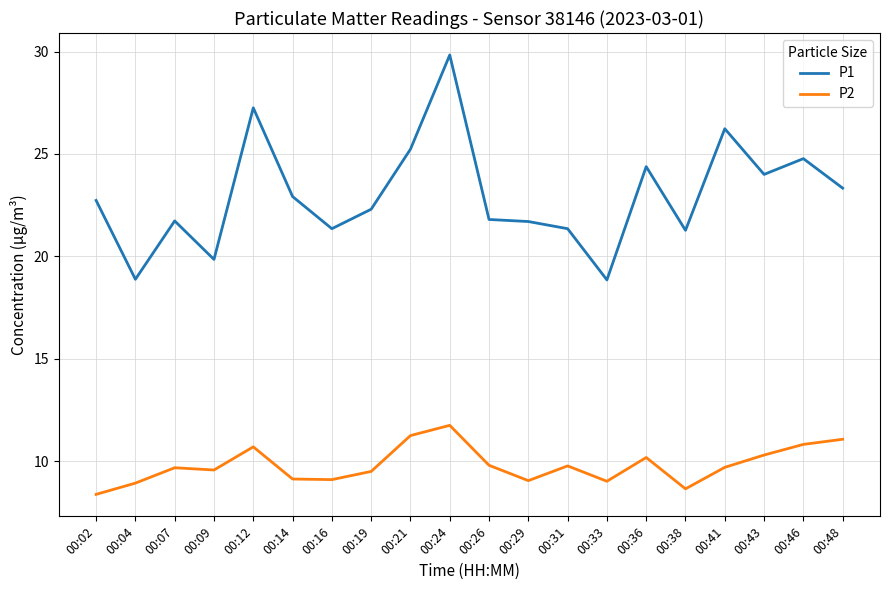

Where is the first local minimum for P1?

00:04